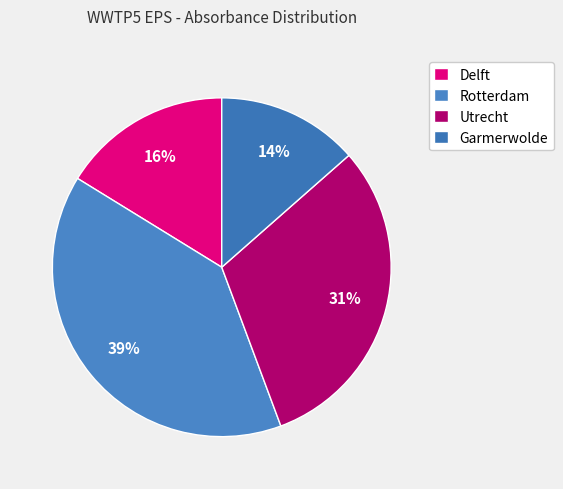

What percentage is NOT represented by Garmerwolde?

86.5%